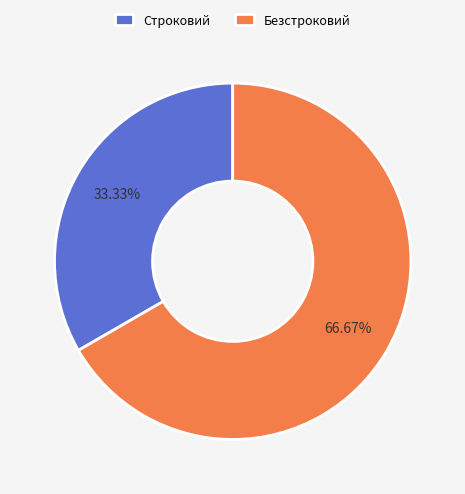

To the nearest percent, what is the difference between the Безстроковий and Строковий slice percentages?

33%